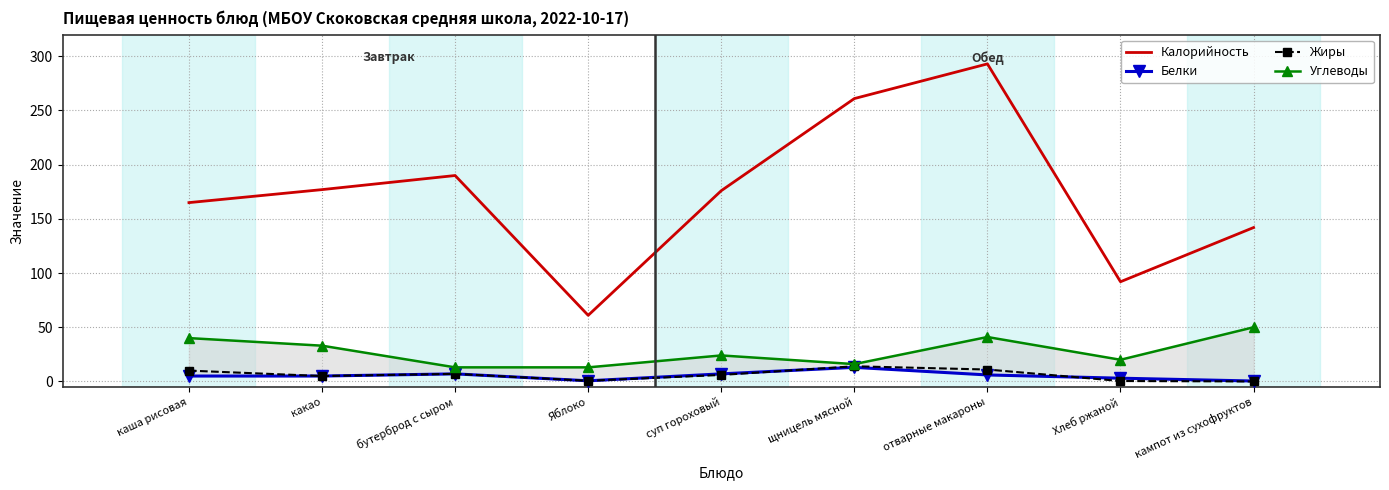

Rank the series by their maximum value, from highest to lowest.

Калорийность, Углеводы, Жиры, Белки